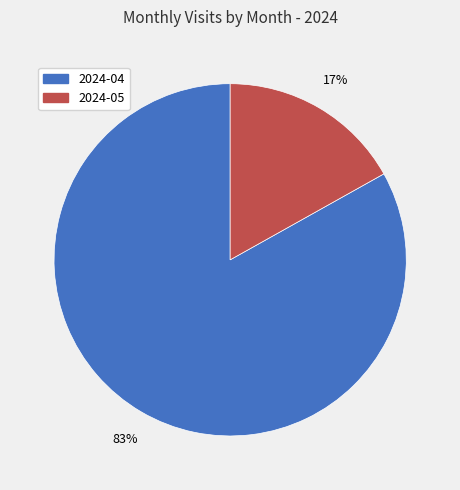

Is it true that 2024-05 is 9% of the pie?

False